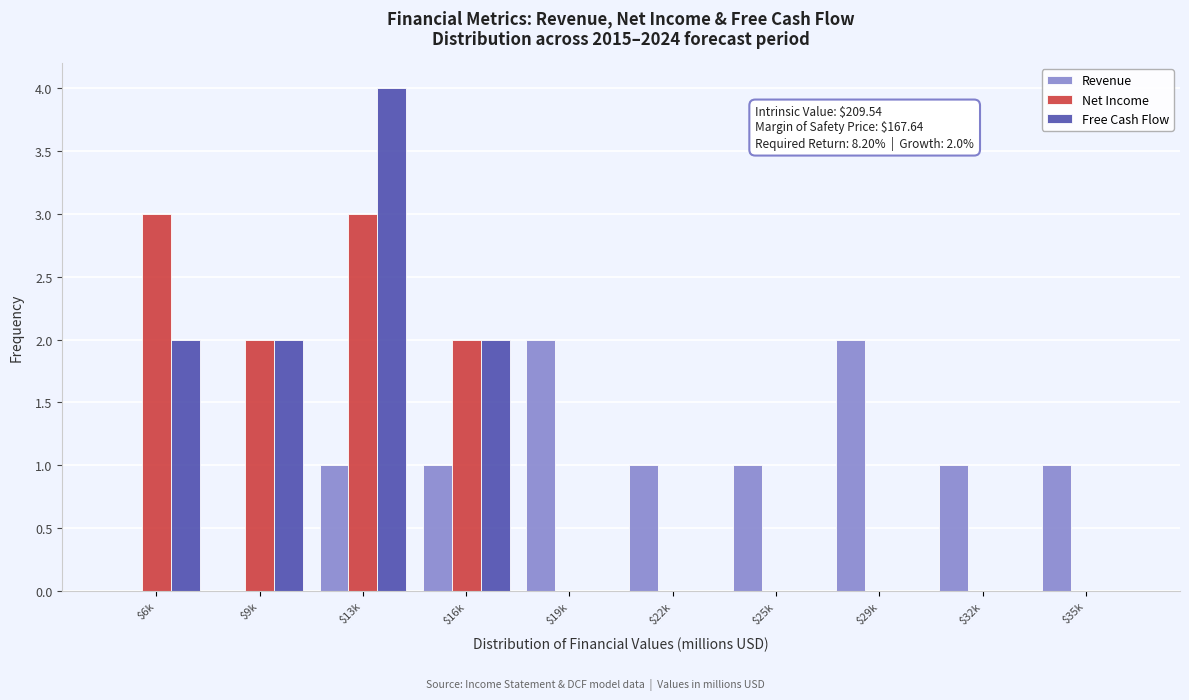

The value of Net Income at $6k is 4. True or false?

False